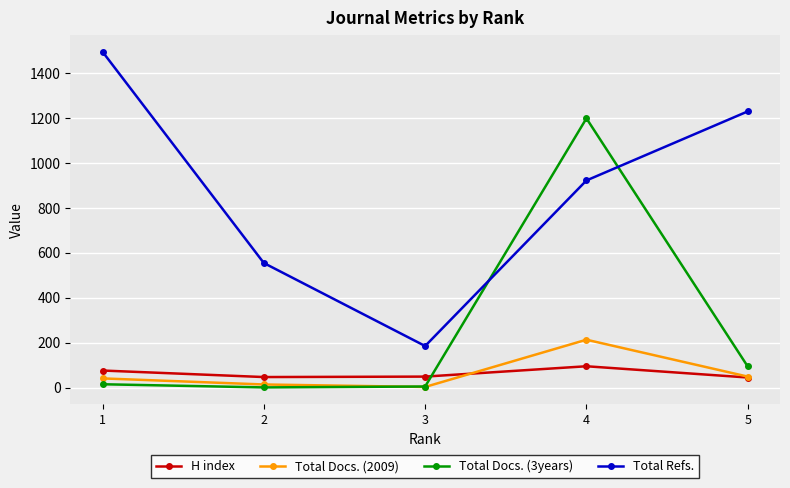

Where is Total Docs. (2009) nearest to the value 109?

5